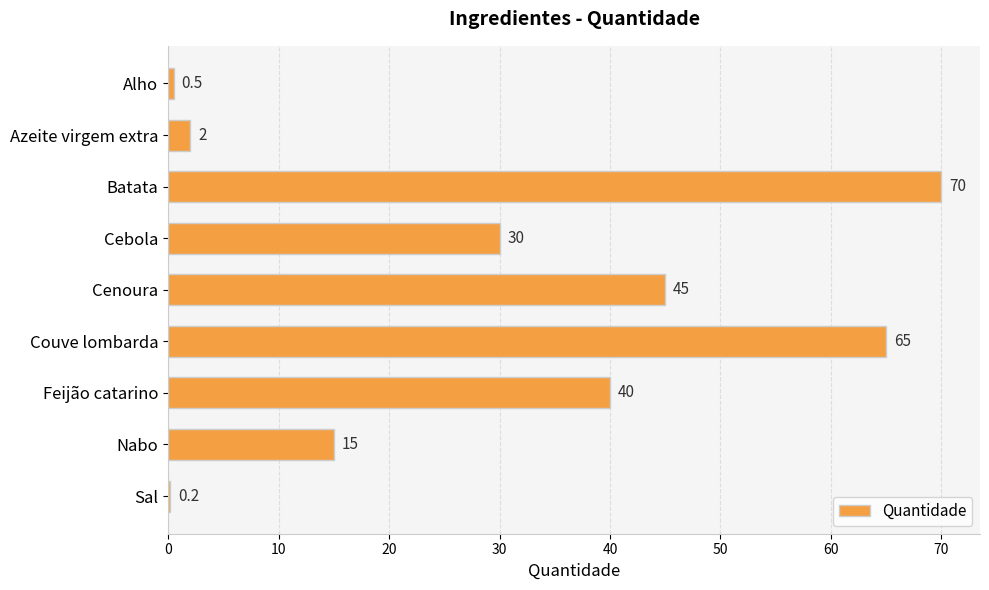

What is the change in value from Cebola to Cenoura?

+15.0